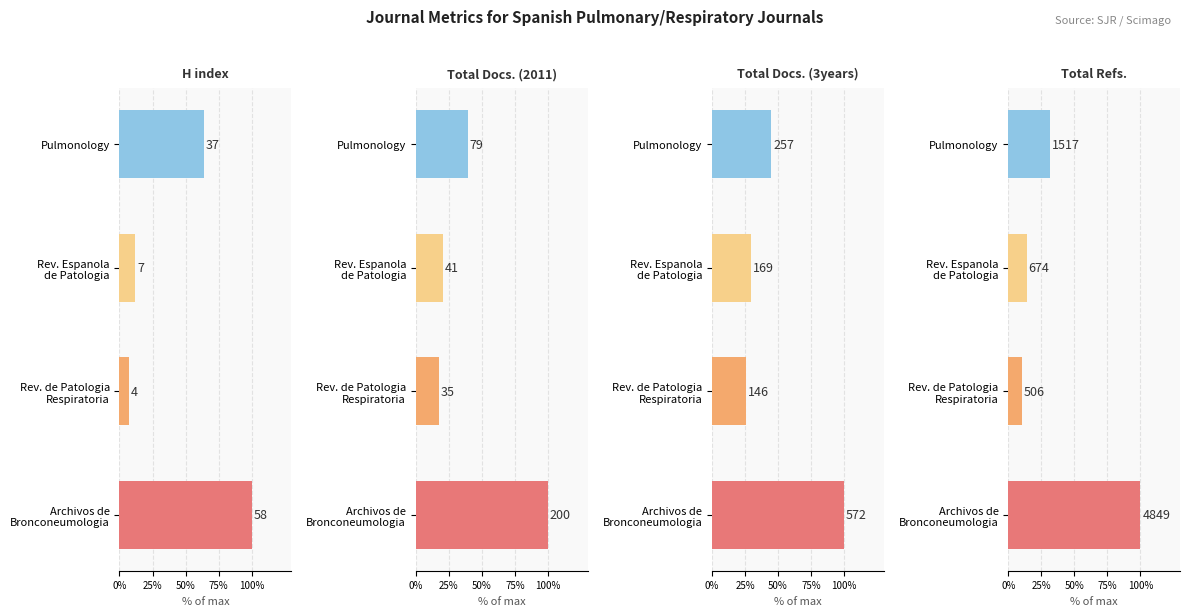

Which series has the widest spread of values?

H index